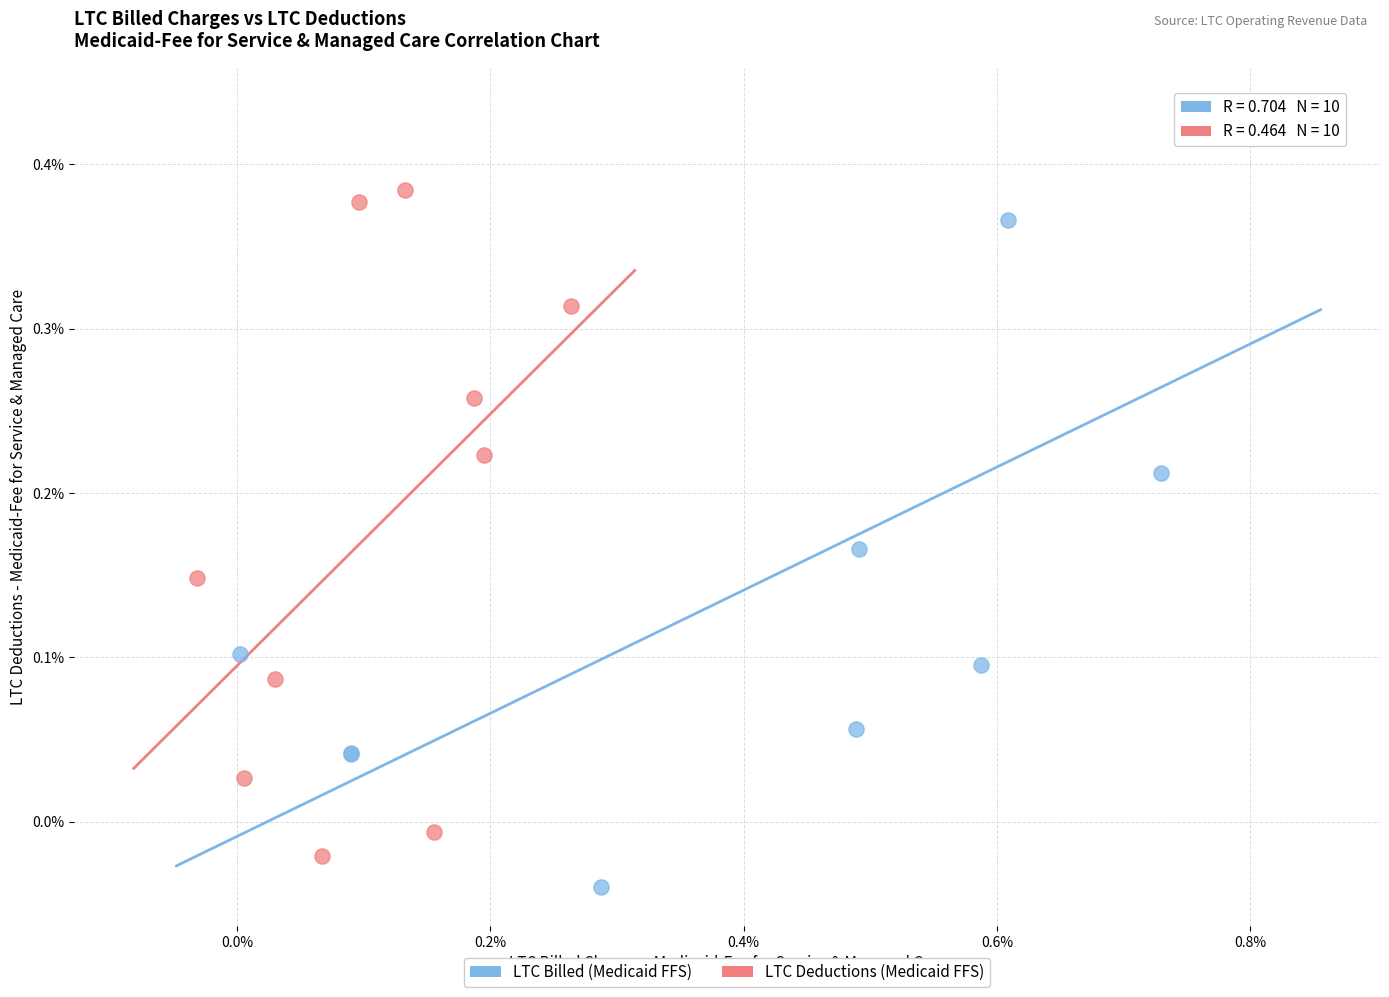

Which series has the widest spread of Y values?

LTC Billed (Medicaid FFS)